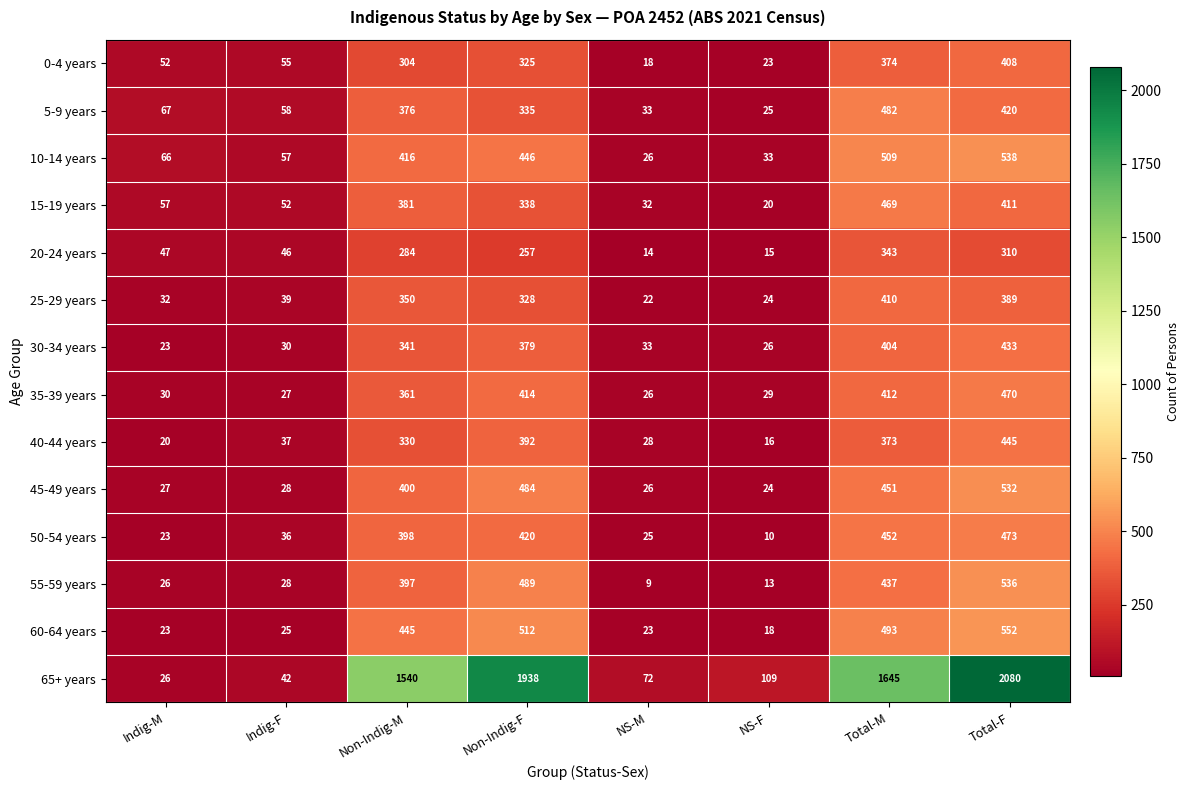

At how many categories does at least one series exceed 1194?

4